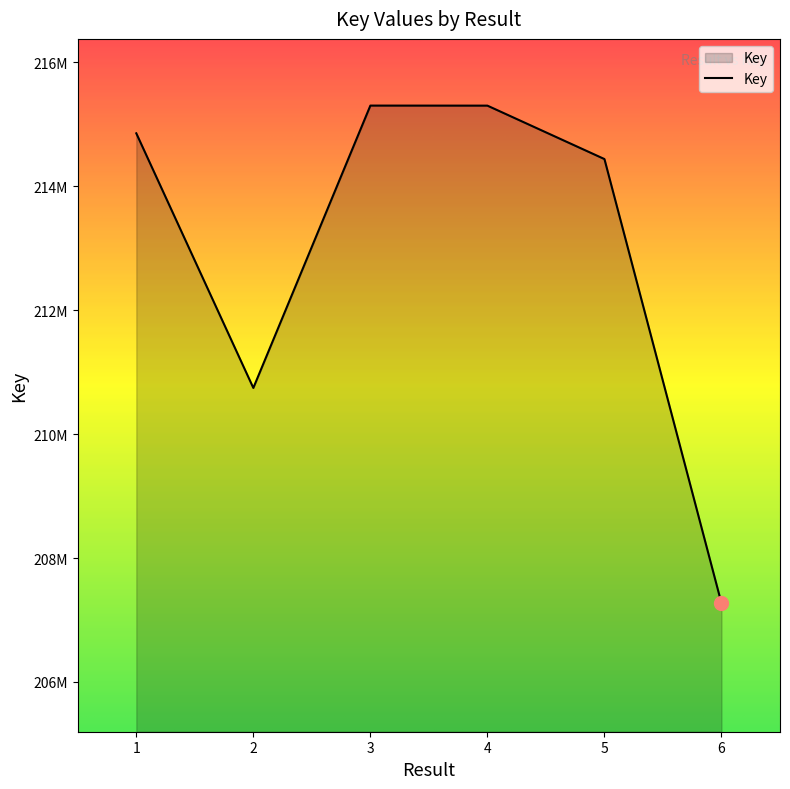

How many interior local valleys (lower than both neighbors) does the data have?

1